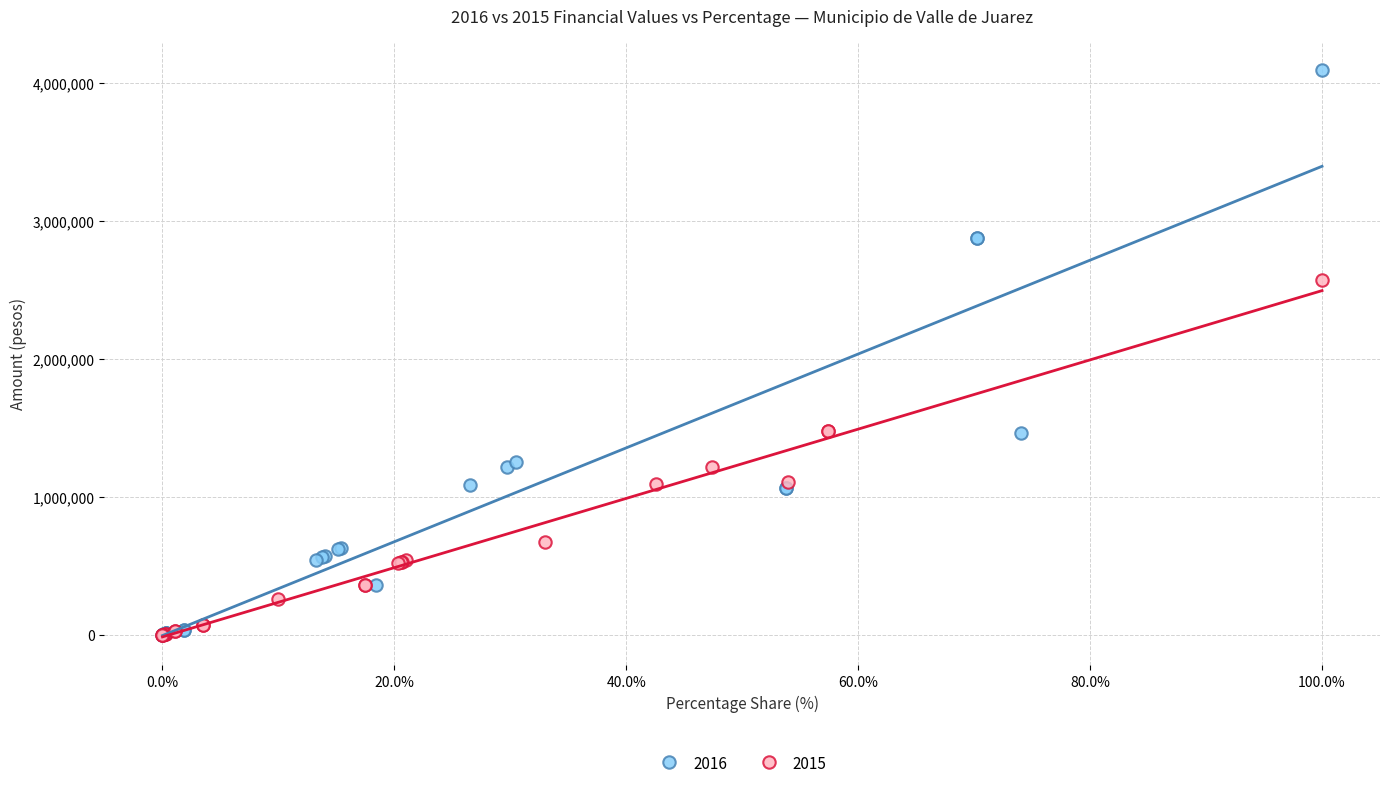

Which series has the largest Y range (max minus min)?

2016